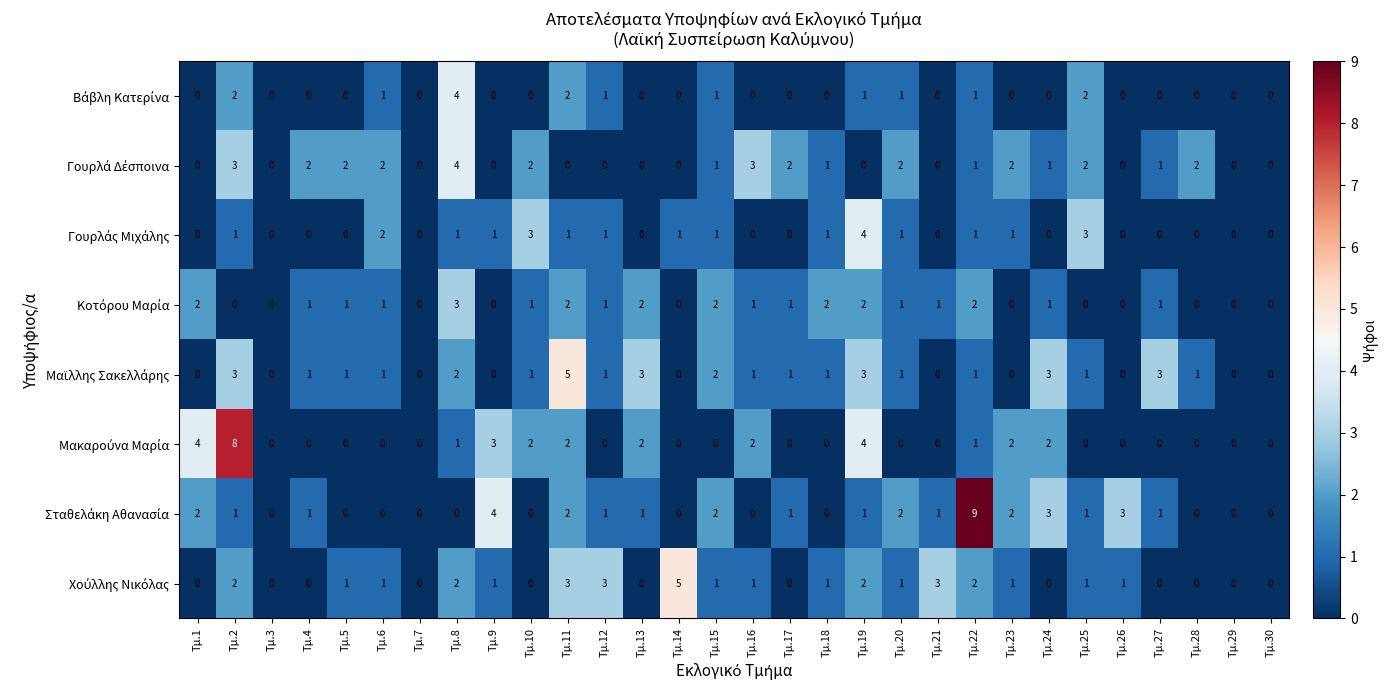

Which category has the highest value across all series?

Τμ.22